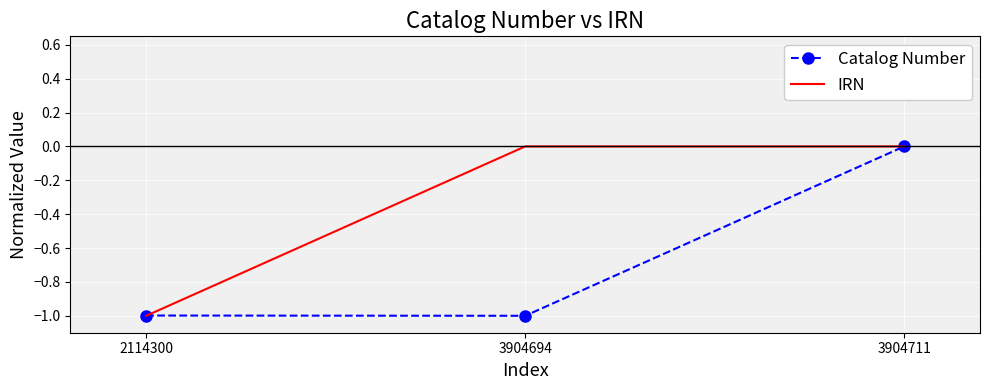

Is the value of IRN at 3904711 greater than the value of Catalog Number at 2114300?

Yes